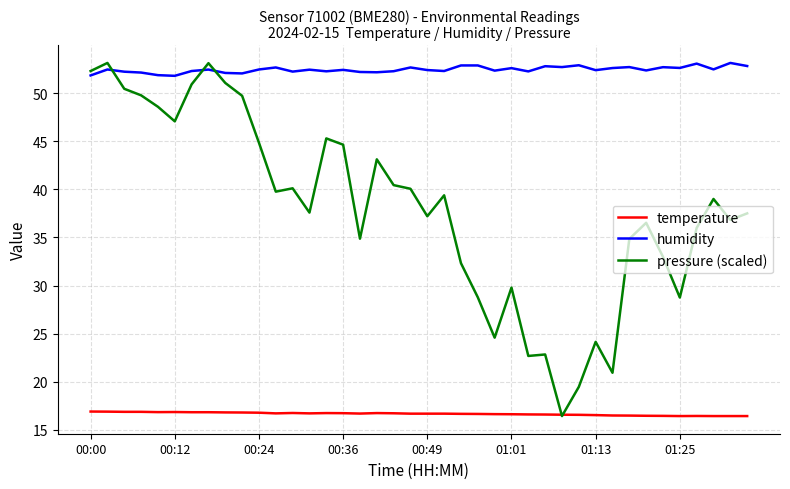

Which series has the widest spread of values?

pressure (scaled)